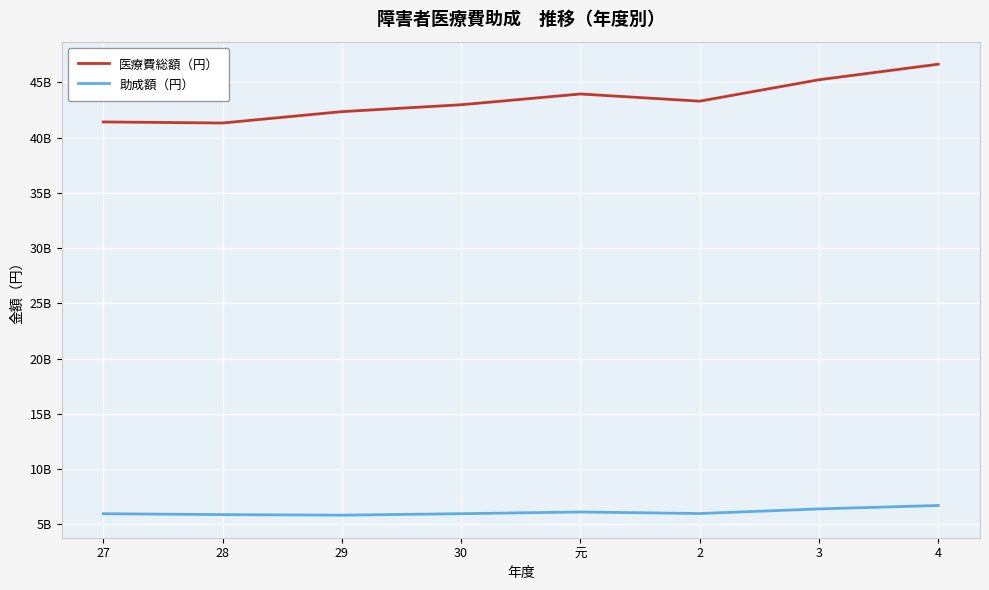

Does the chart display data point markers on the line(s)?

No